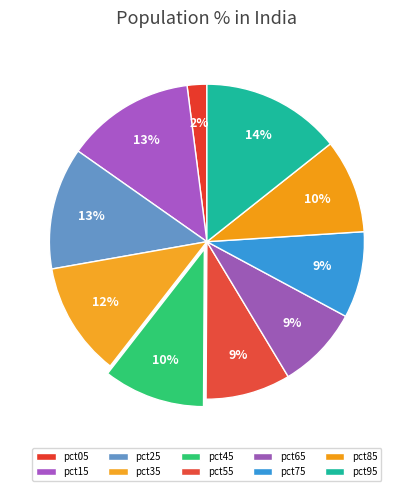

How many slices are in this pie chart?

10